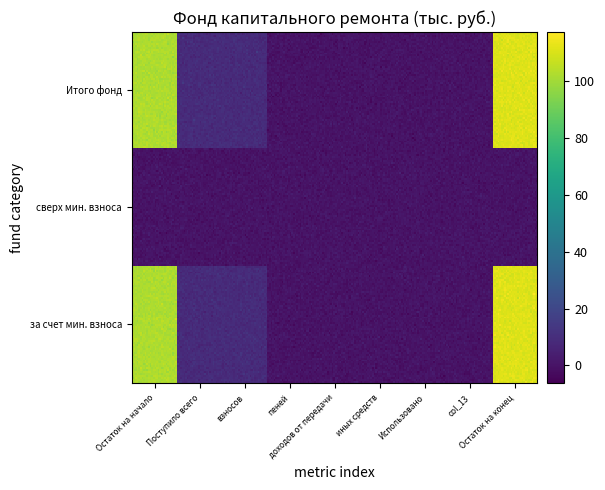

How many values in Итого фонд капремонта are above zero?

4